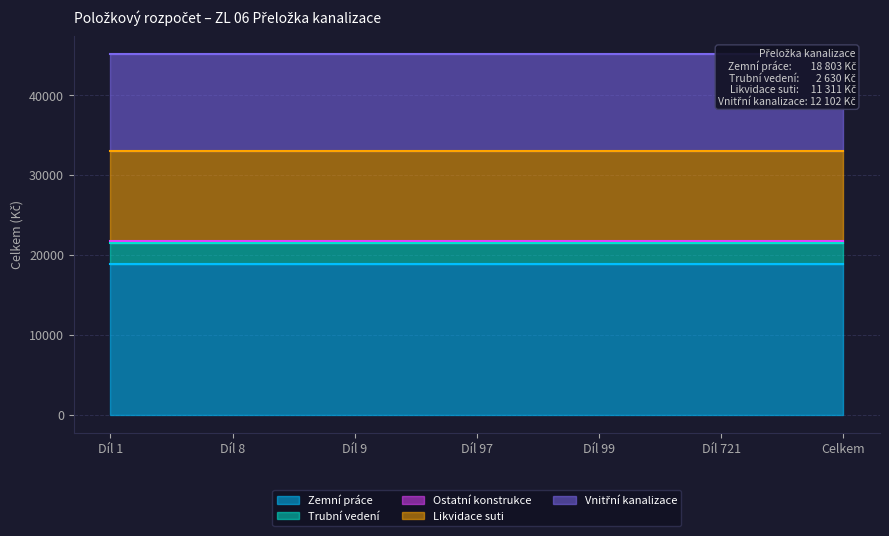

True or false: Trubní vedení and Ostatní konstrukce intersect in this chart.

False